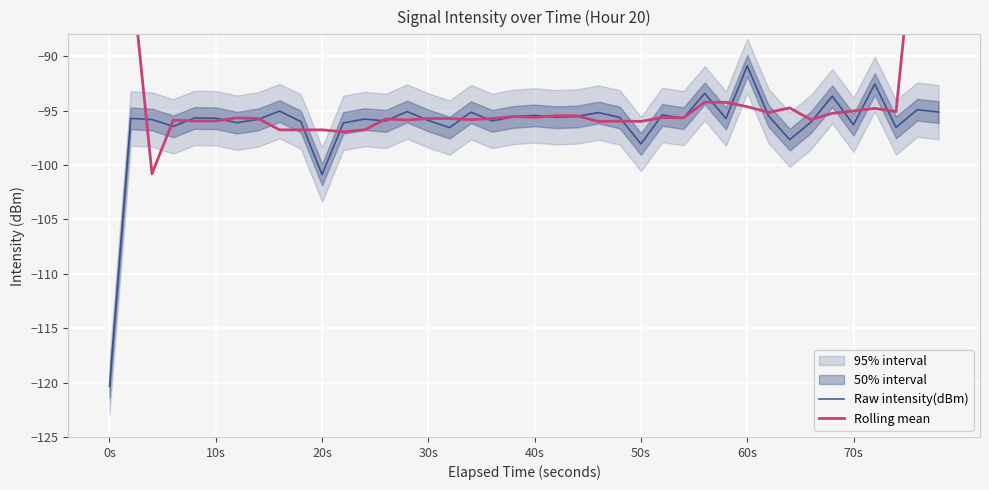

Where is Raw intensity(dBm) nearest to the value -105?

20s